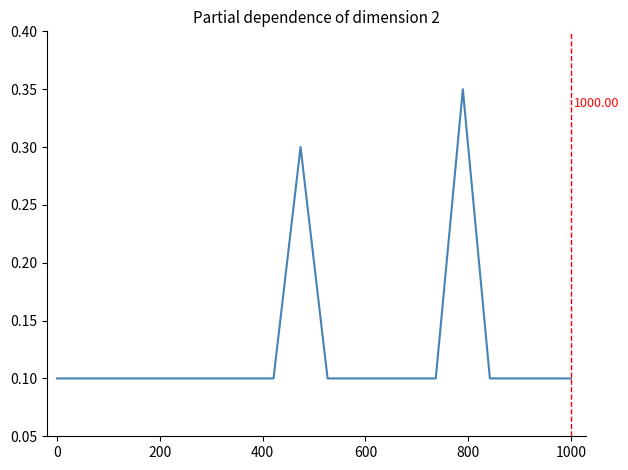

How many distinct data groups are displayed?

1